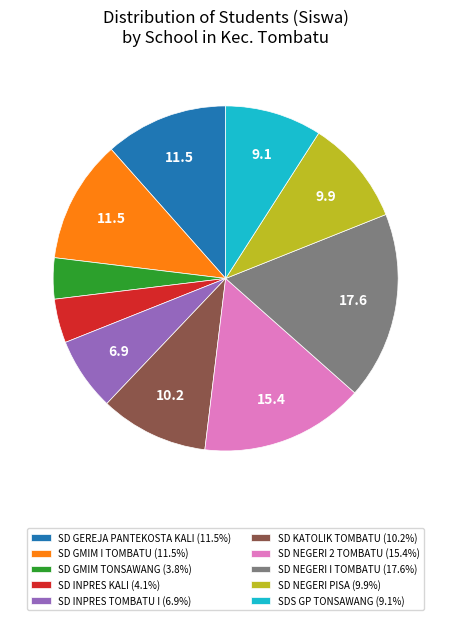

Does any single category account for the majority?

No